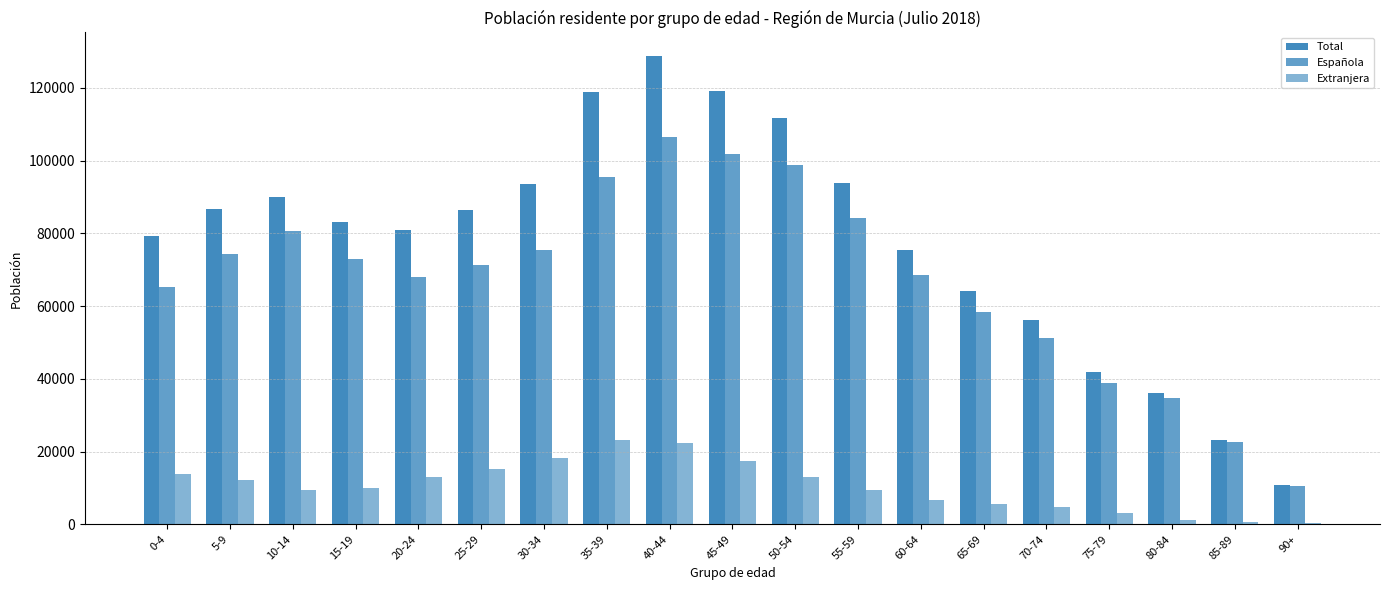

How many distinct data groups are displayed?

3